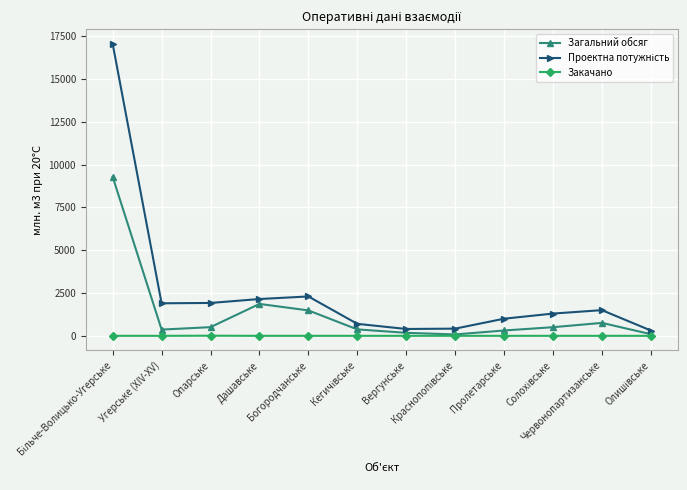

What is the minimum value for Загальний обсяг?

80.8